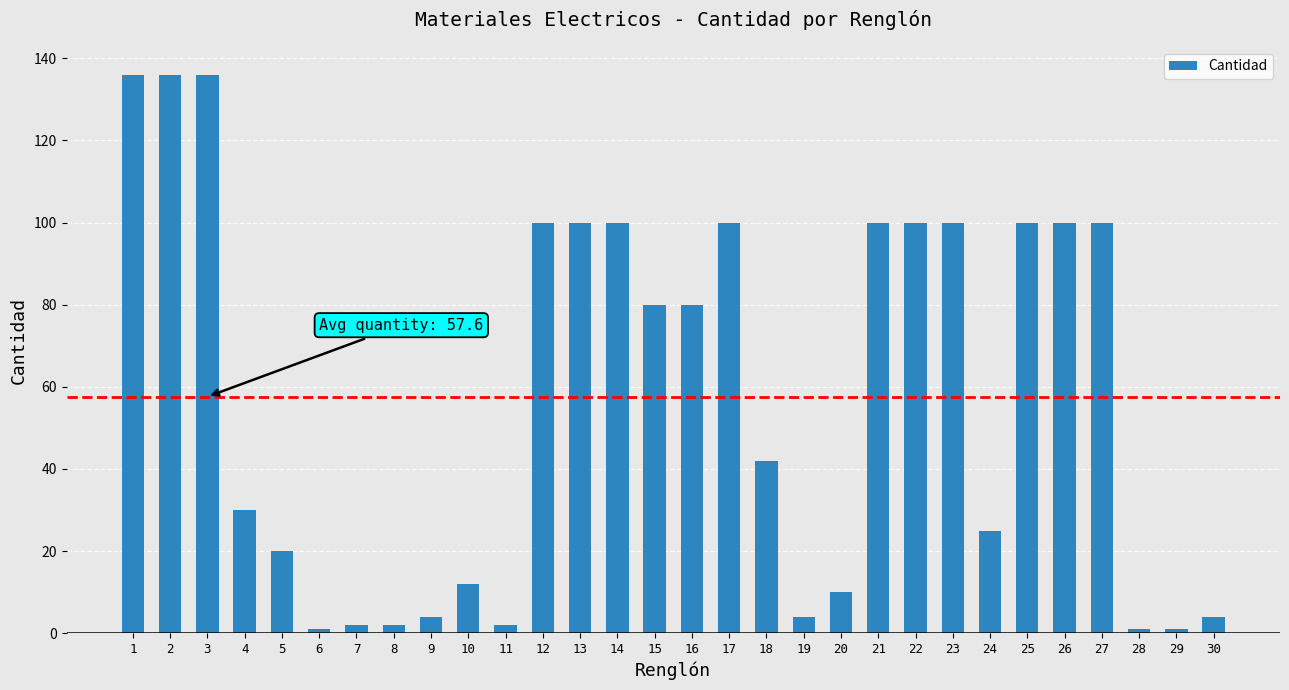

Which has a higher value, 26 or 10?

26